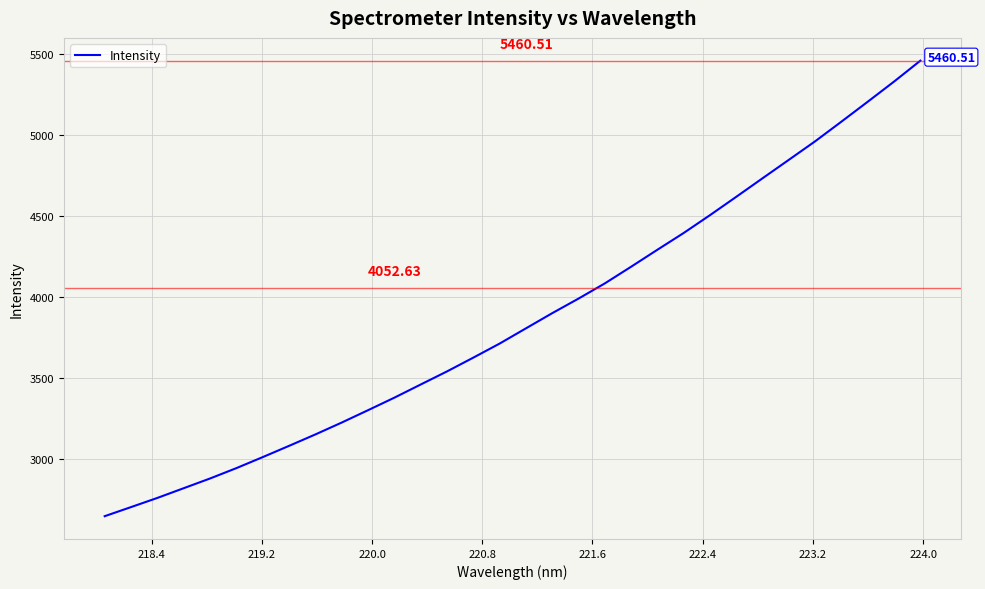

Does the chart display data point markers on the line(s)?

No